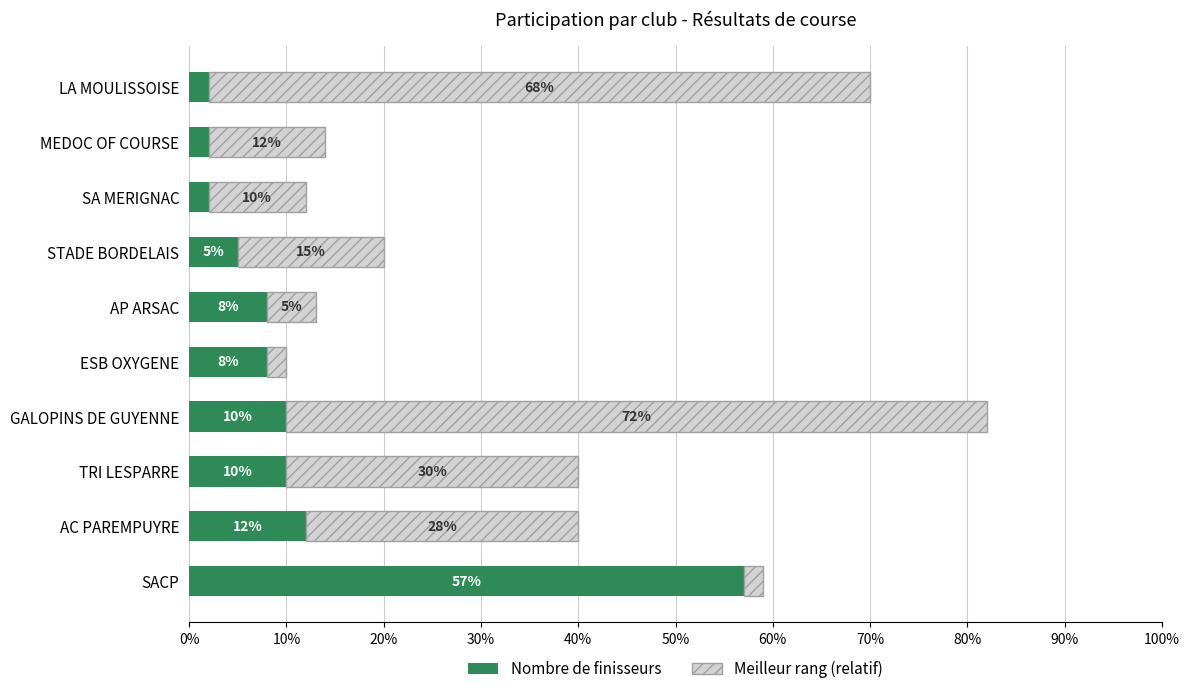

What is the total value across all series at ESB OXYGENE?

10